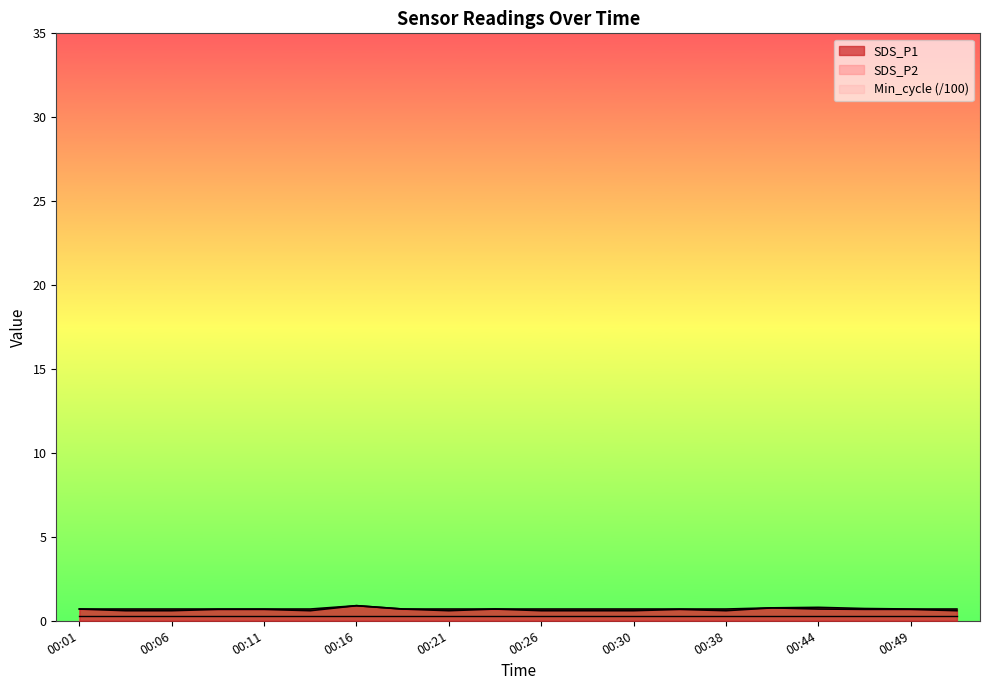

Which has a higher value, 00:21 or 00:08?

00:21